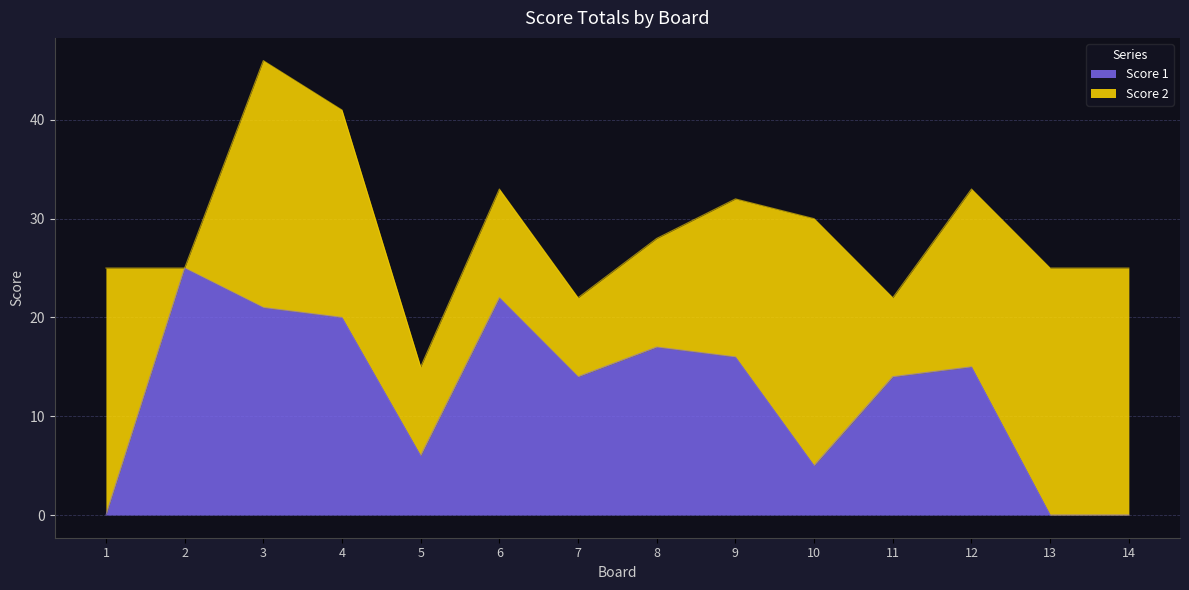

Reading left to right, transcribe the values for Score 1.

0	25	21	20	6	22	14	17	16	5	14	15	0	0